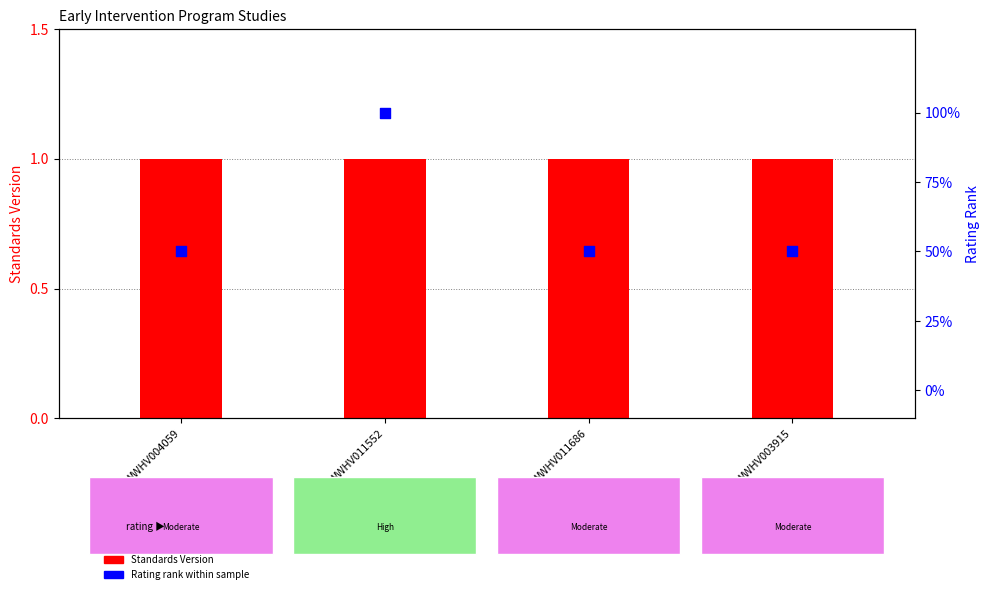

What are all the series names shown in the legend?

Standards Version, Rating (rank)